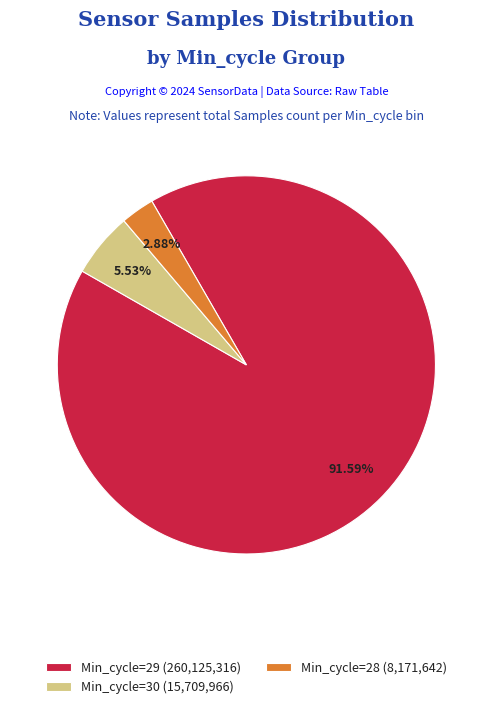

Which has a higher value, 29 or 29?

29